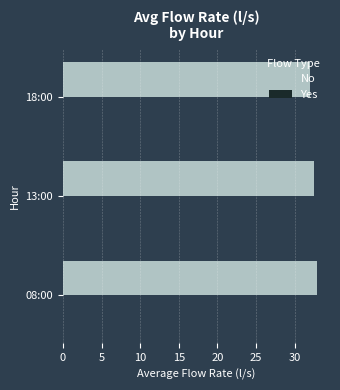

What is the change in value from 08:00 to 18:00?

-1.0